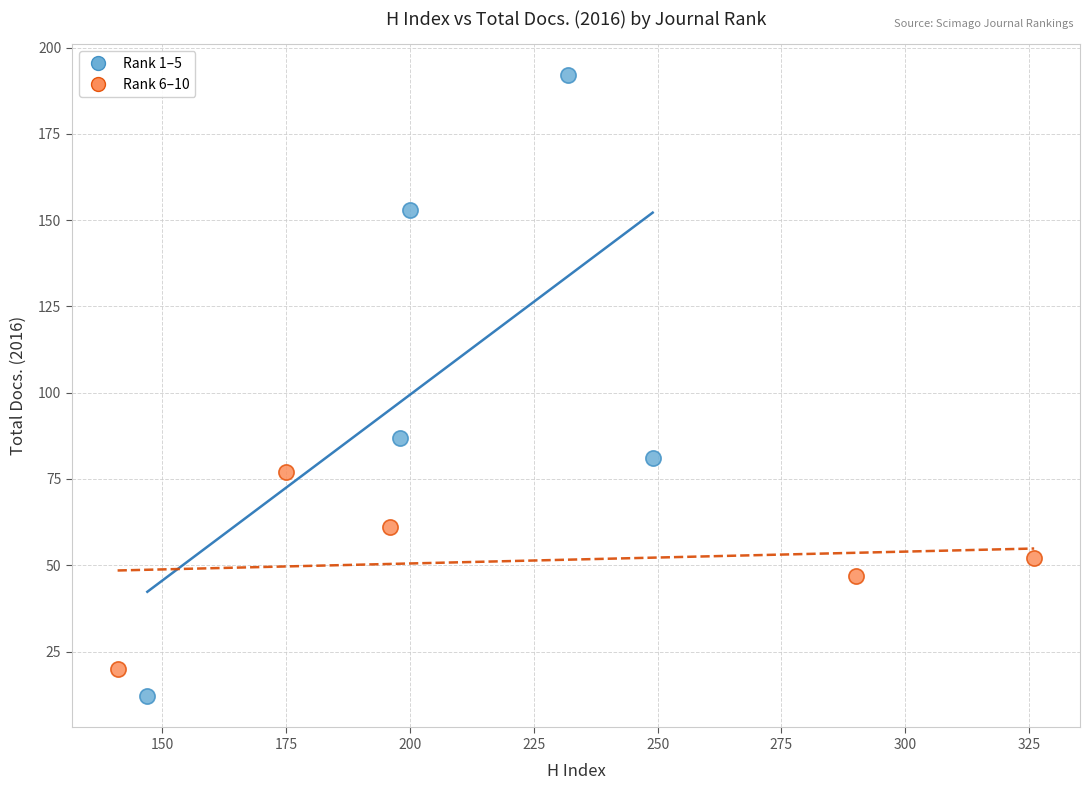

Which series contains the lowest Y value?

Rank 1–5